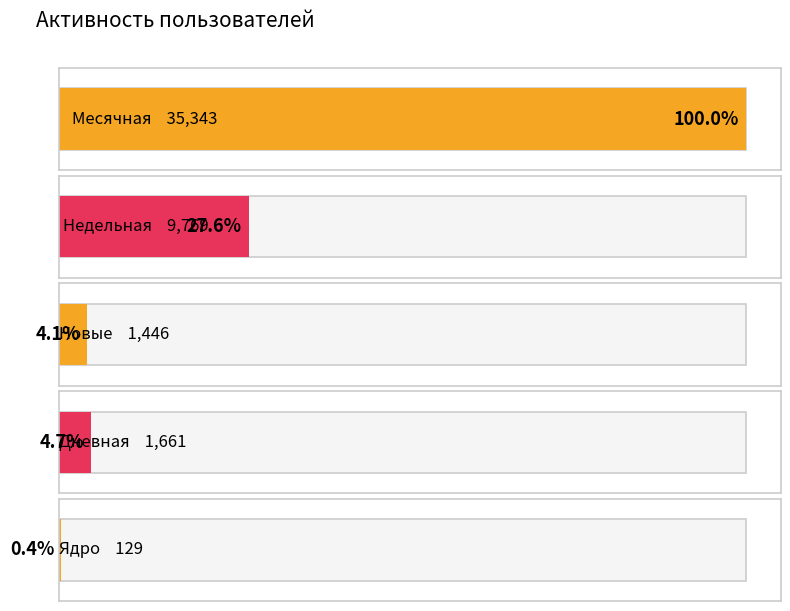

List the series in order of their peak value, lowest first.

Ядро, Новые, Дневная, Недельная, Месячная